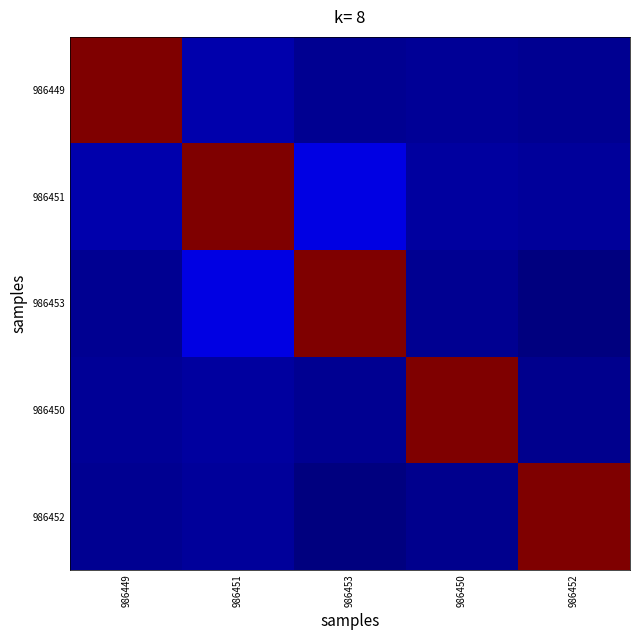

What is the difference between the highest and lowest values at 986450?

3.8